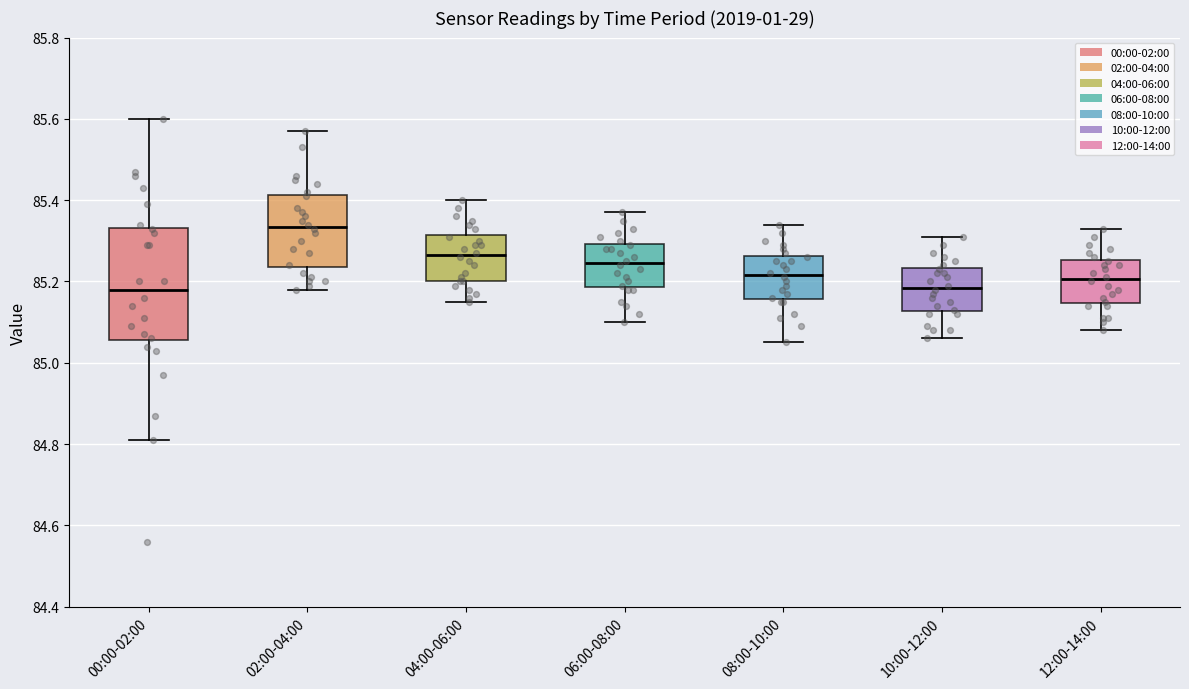

Comparing the boxes themselves (not the whiskers), which one is the tallest?

00:00-02:00